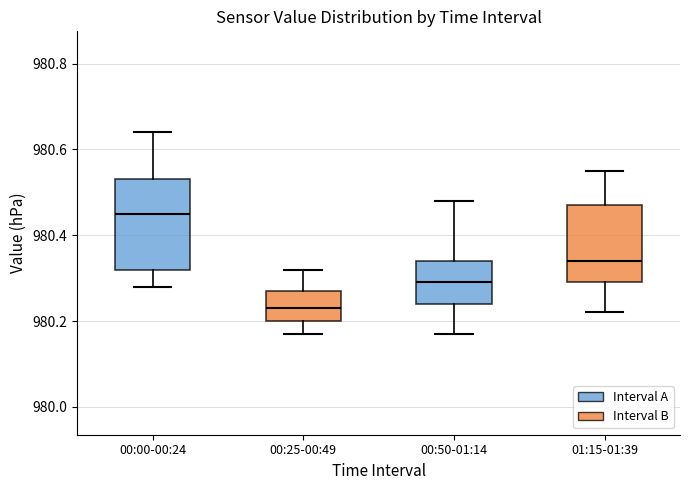

Where does the upper whisker of the box for 01:15-01:39 end on the y-axis? The values are not printed on the chart, so give them approximately, as read against the axis.

980.56